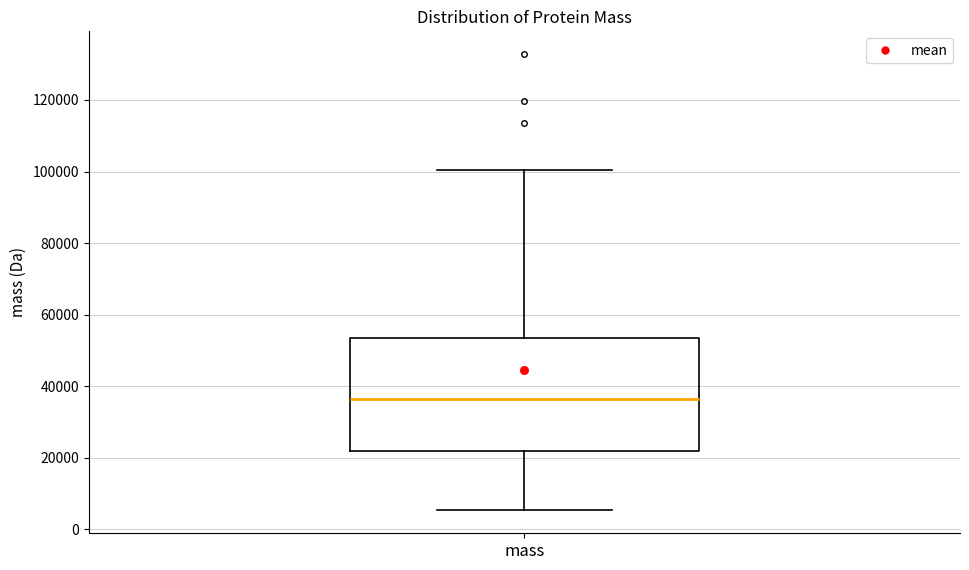

Read this box plot against the y-axis: the position of the median line, the range covered by the box, and the ends of both whiskers. The values are not printed on the chart, so give them approximately, as read against the axis.

median 36000, box 22000 to 54000, whiskers 6000 to 100000